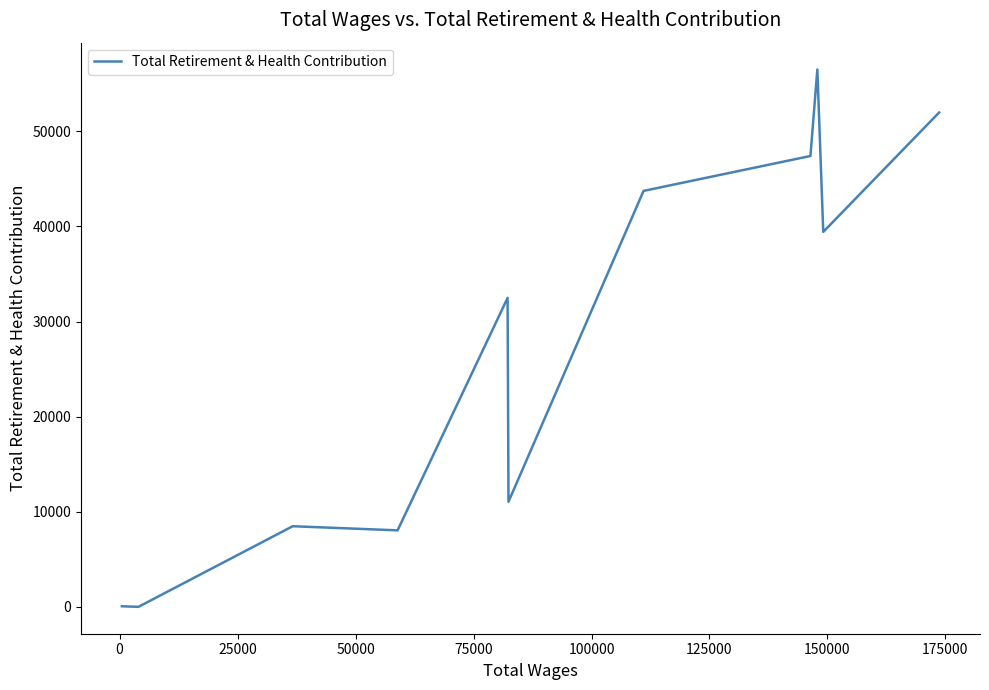

How many data points are less than 32481?

5